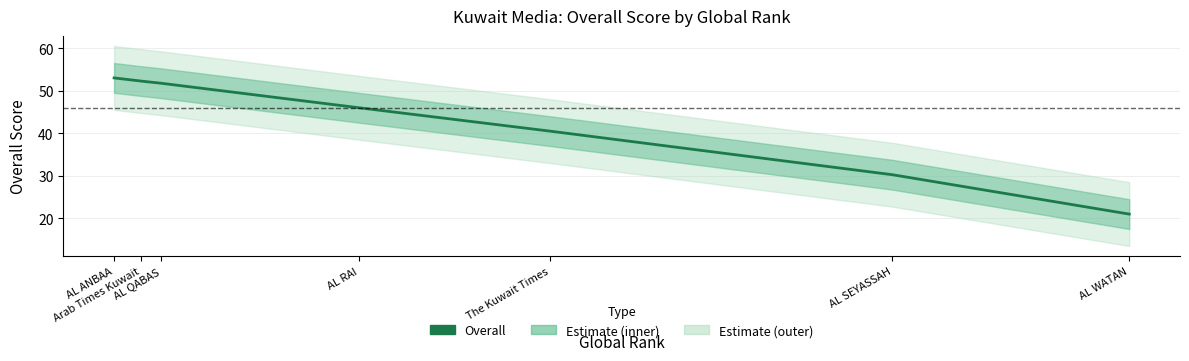

What position from the left is AL QABAS?

3